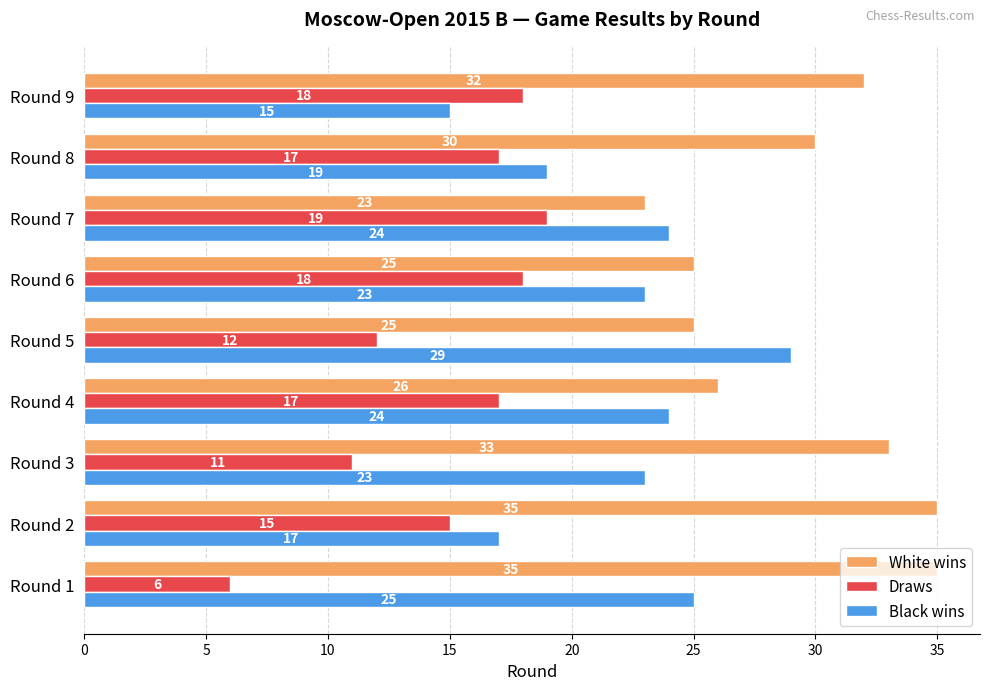

Rank the series at Round 7 from lowest to highest value.

Draws, White wins, Black wins